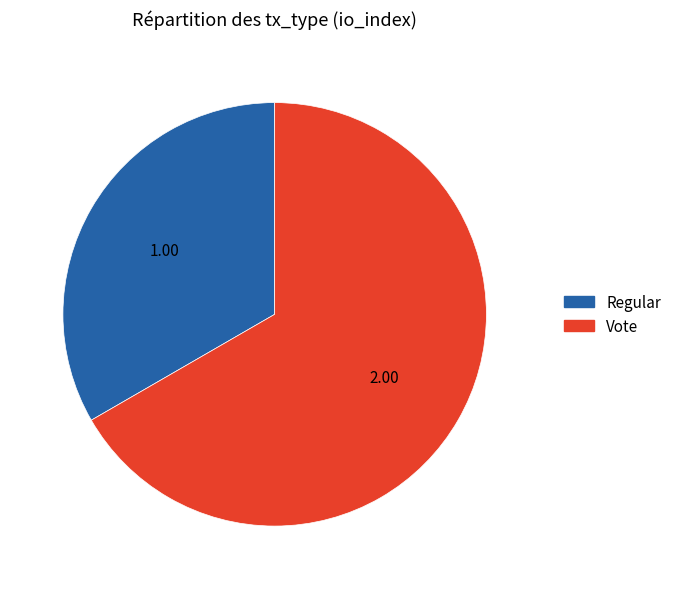

Do Vote and Regular together represent more than half of the pie?

Yes